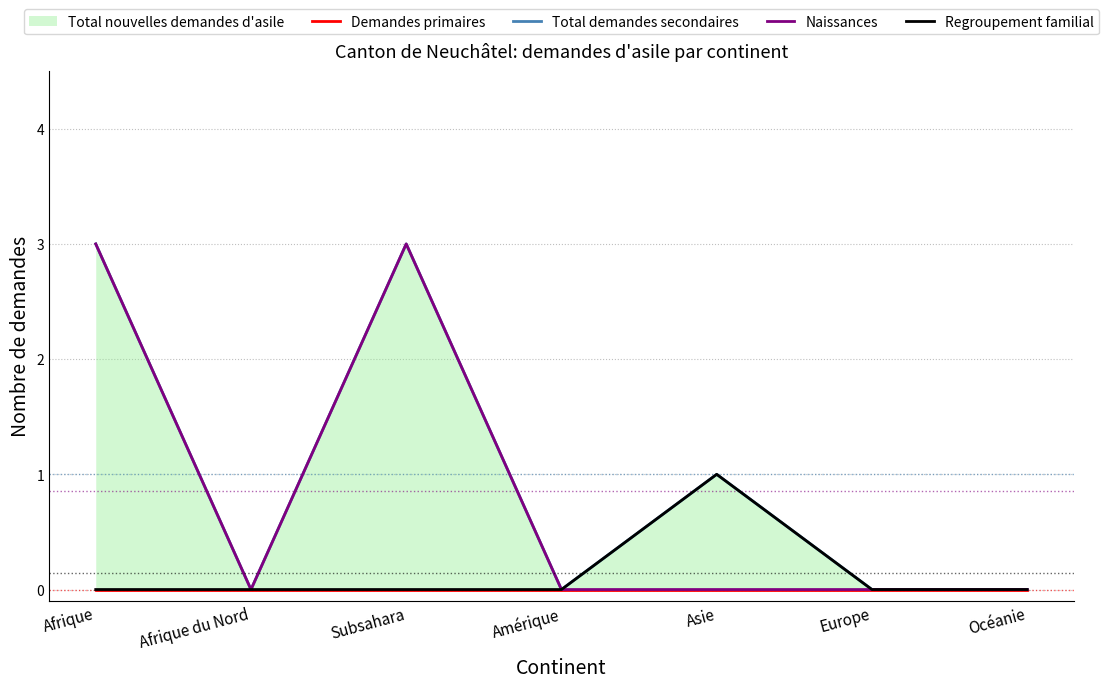

Which series has the widest spread of values?

Total demandes secondaires